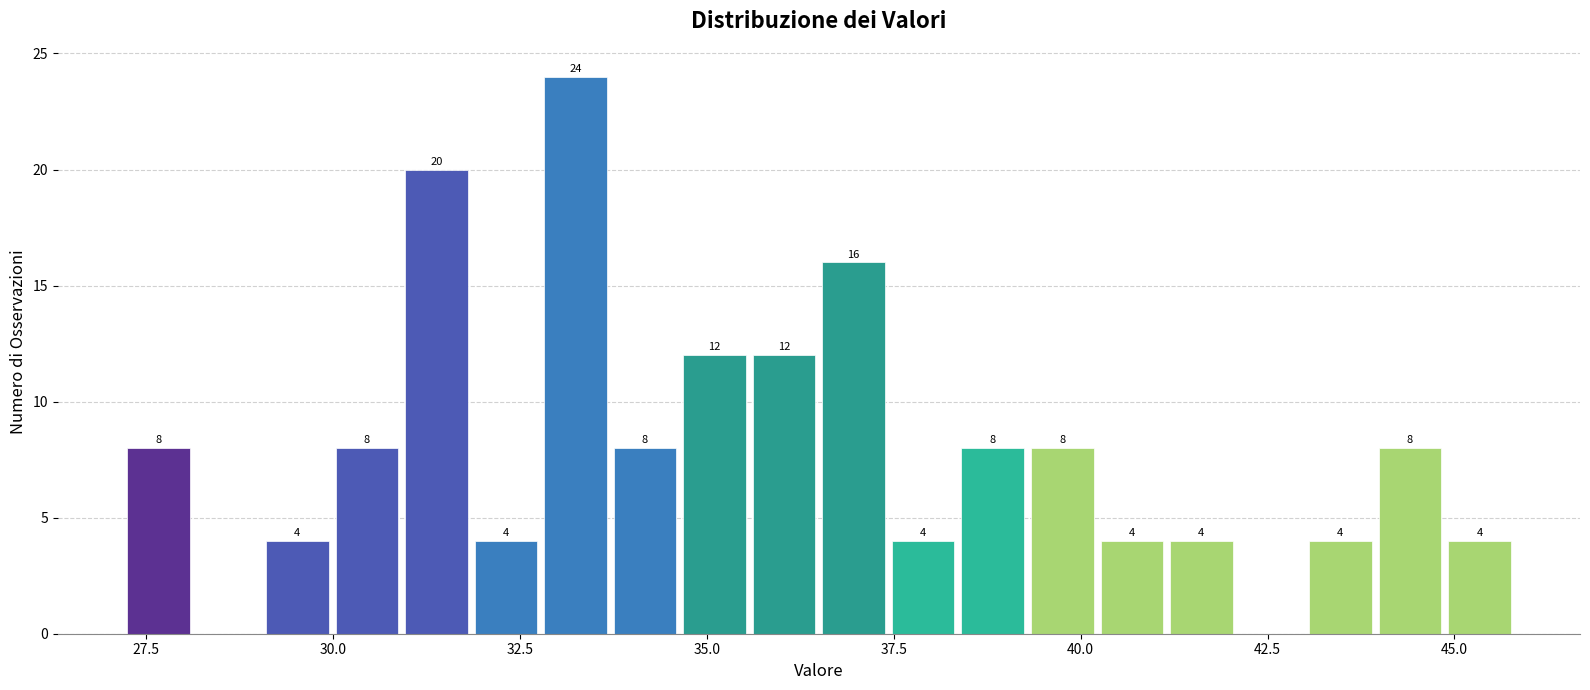

Around what value on the x-axis is the tallest bar? Give the approximate position of its centre, as read against the axis.

33.0